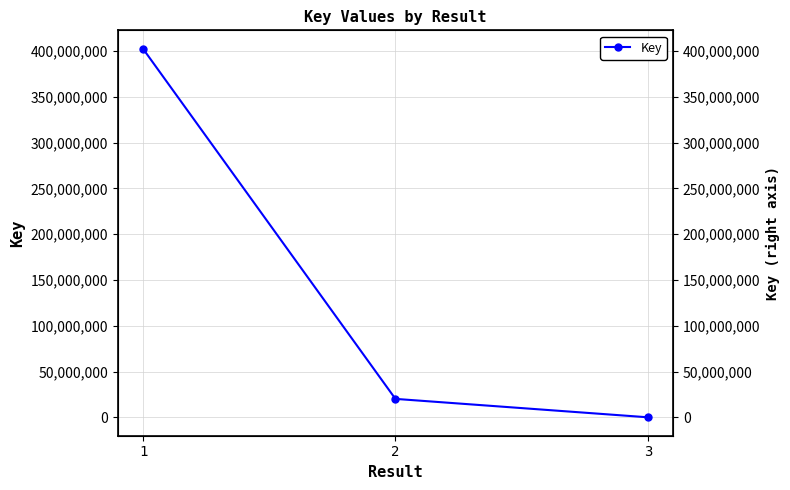

List the labels in order of value, largest first.

1, 2, 3